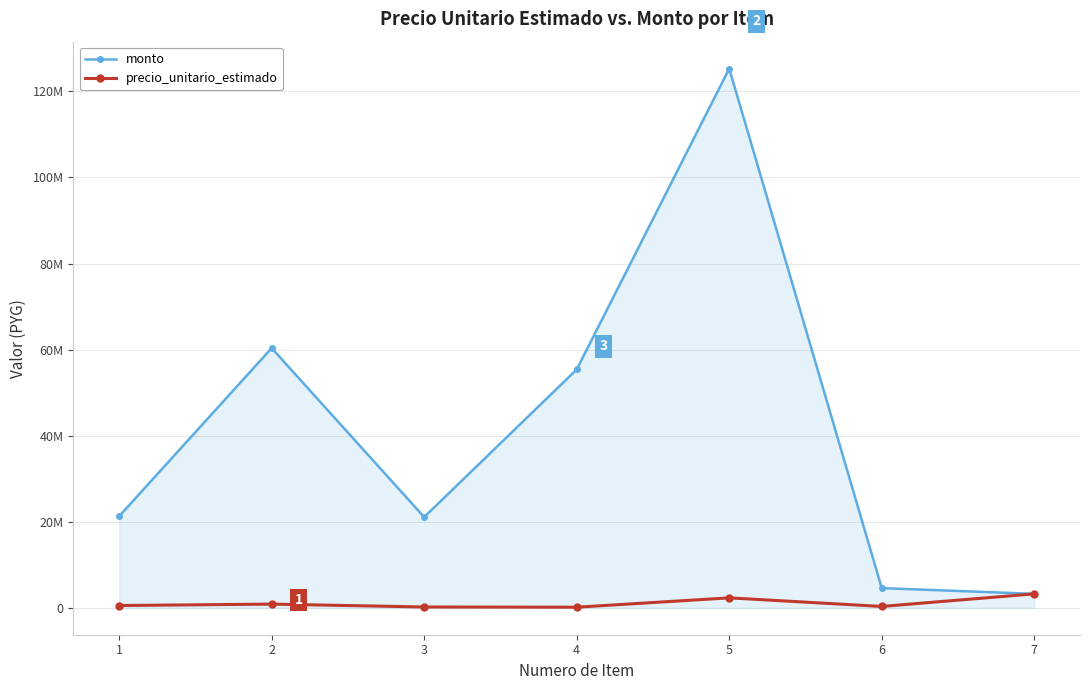

How many interior local peaks does the monto series have?

2